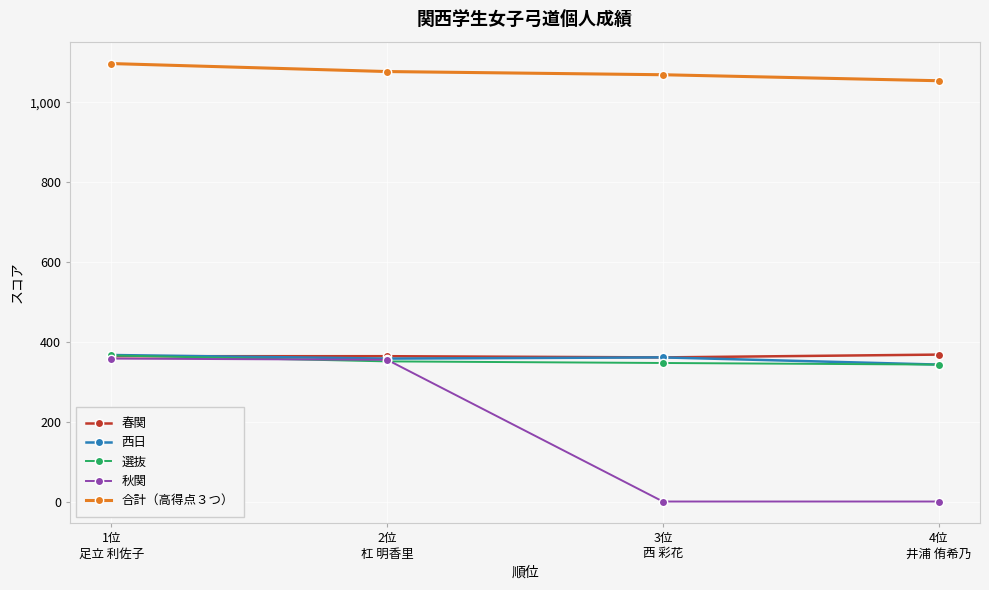

At how many categories does at least one series exceed 642?

4